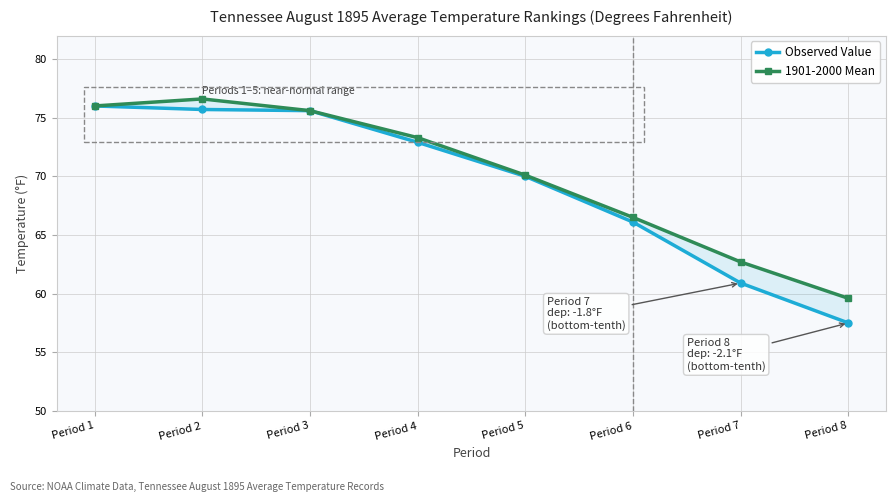

Is it true that 1901-2000 Mean equals 59.6 at Period 8?

True